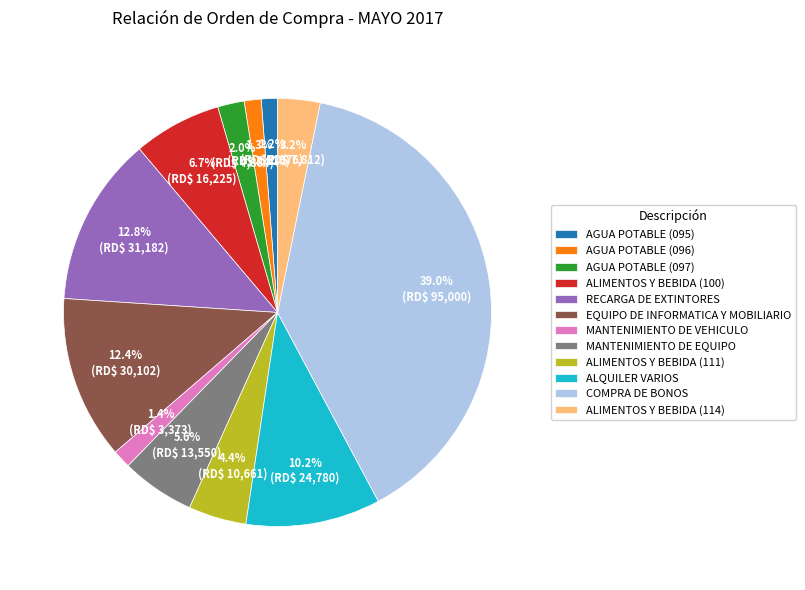

What is the total percentage of ALIMENTOS Y BEBIDA (114) and ALIMENTOS Y BEBIDA (111)?

7.6%